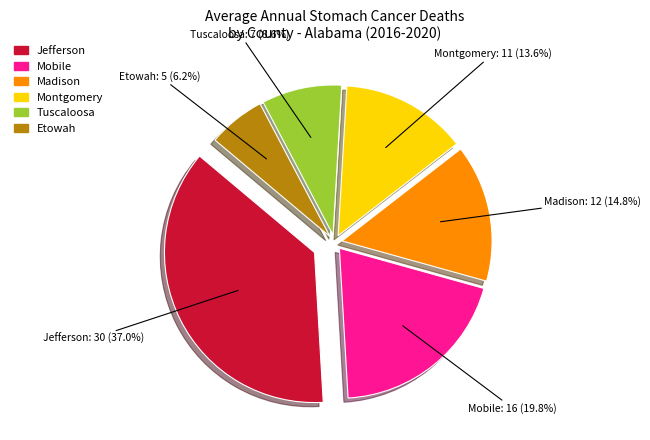

Is there any slice that represents more than half of the pie?

No